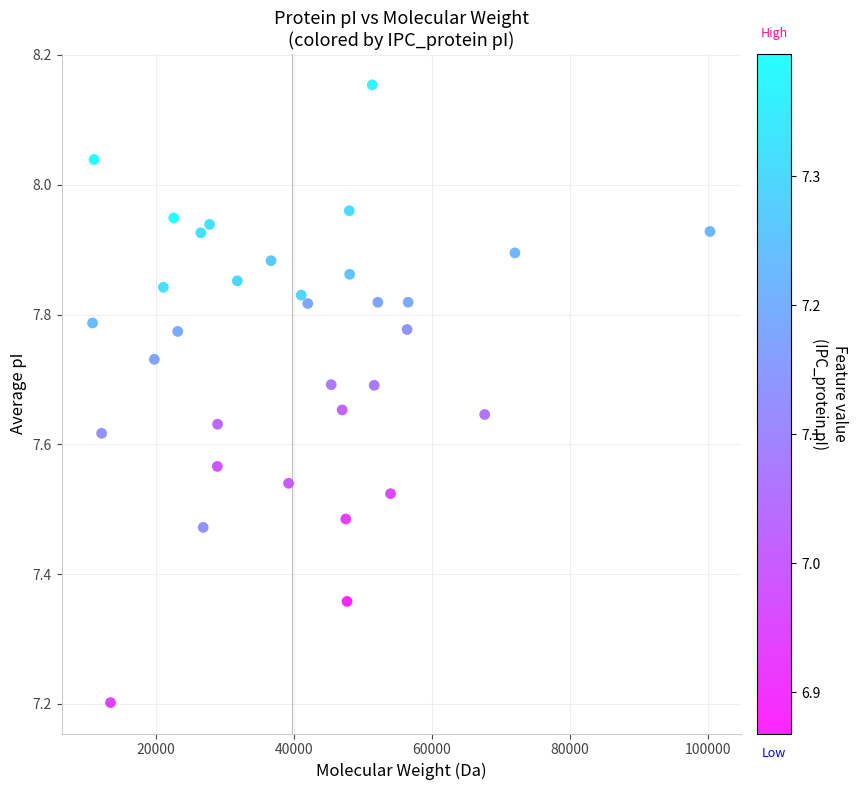

What is the range of Y values (max minus min)?

1.0